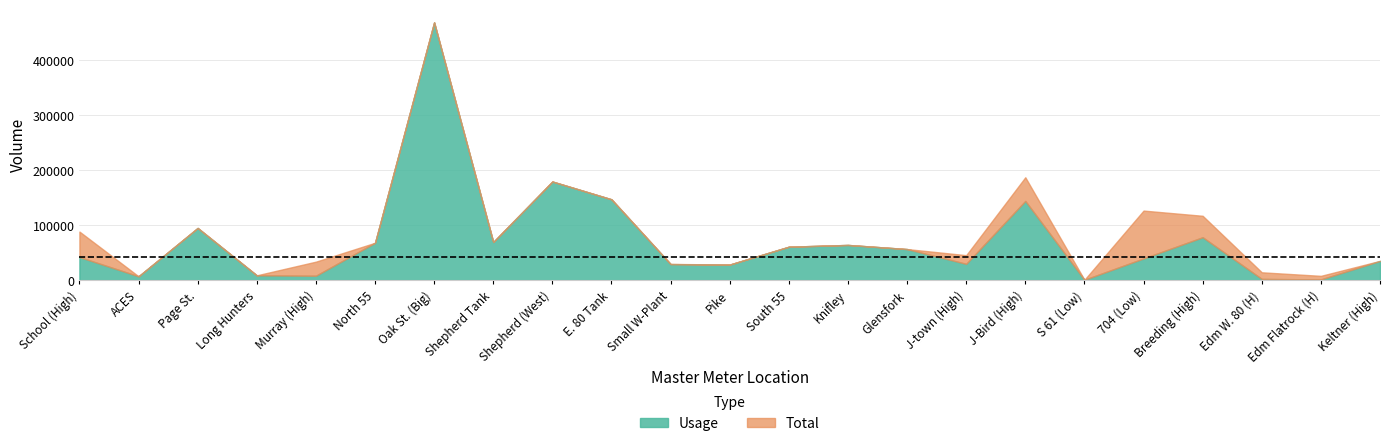

Which category has the lowest value across all series?

S 61 (Low)